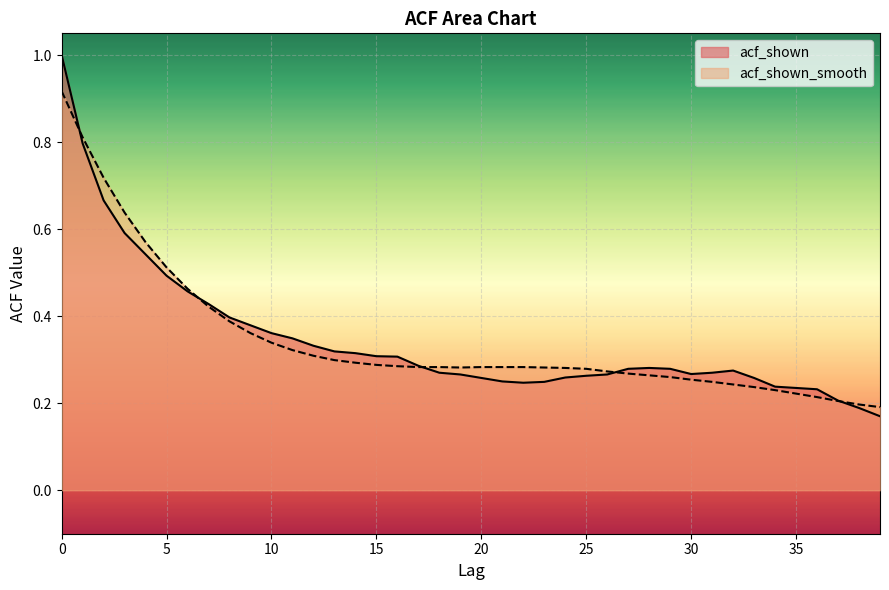

What is the difference between the maximum and minimum values in the acf_shown series?

0.8